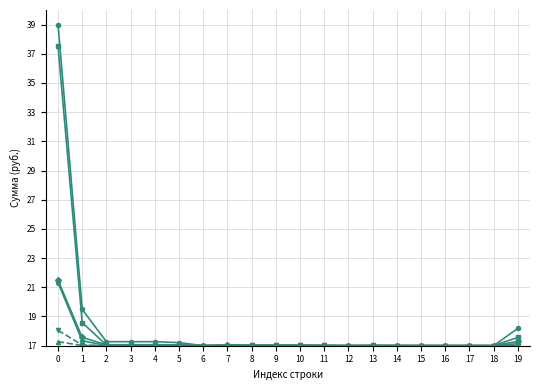

What is the greatest value displayed?

39.0